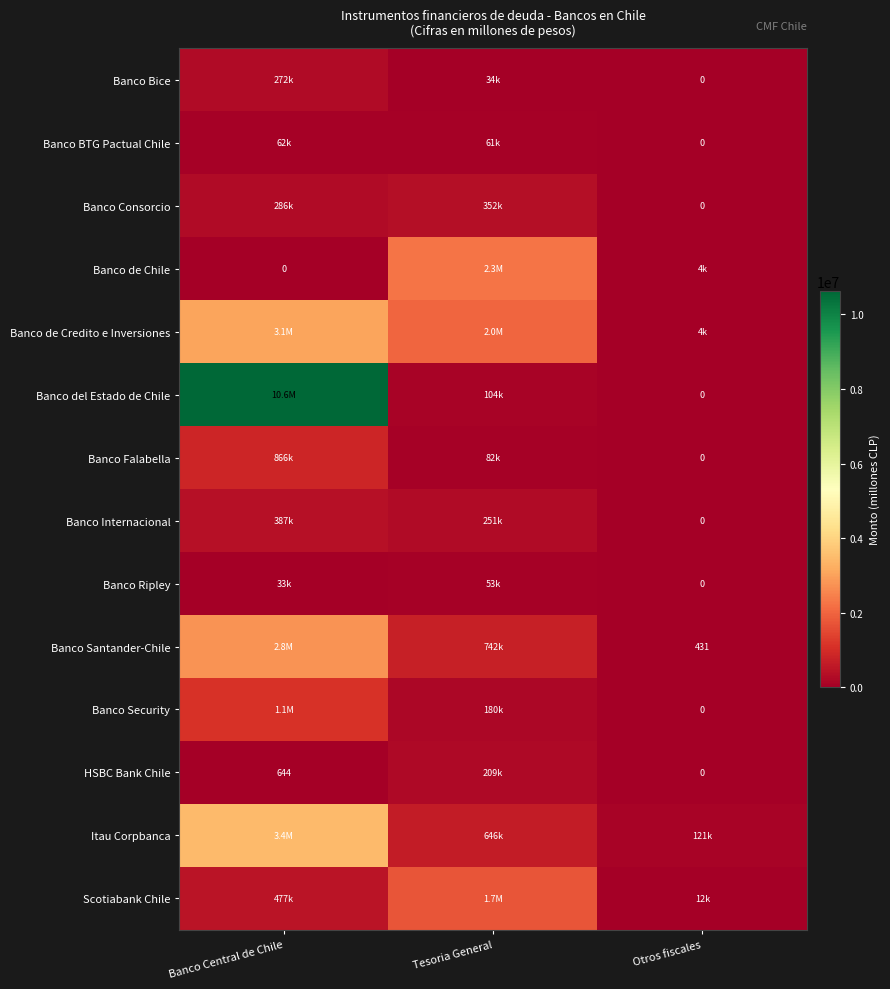

What is the average value of the Banco Ripley series?

28433.1